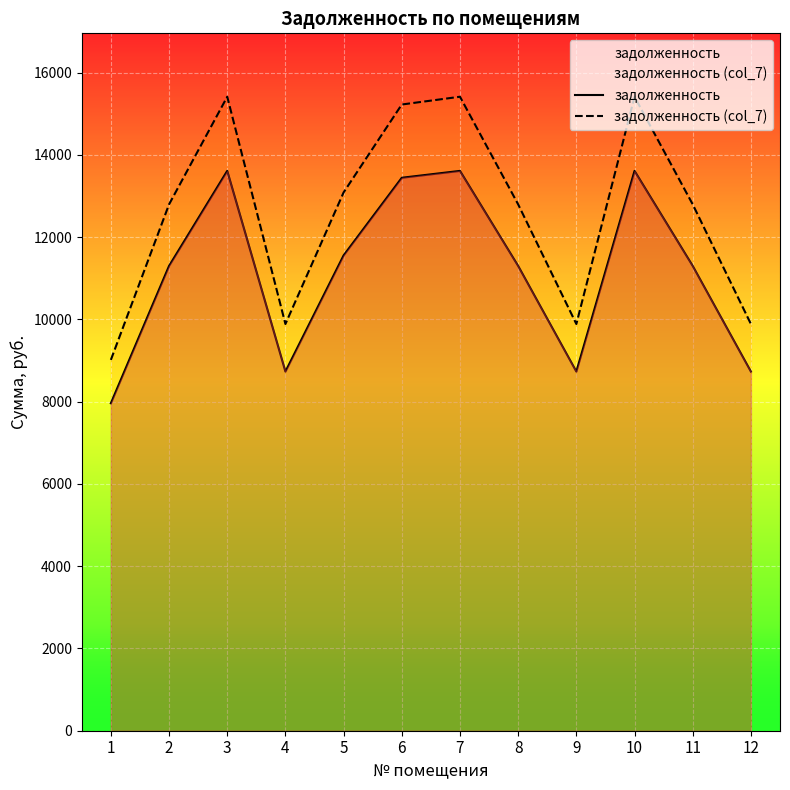

True or false: задолженность and задолженность (col_7) intersect in this chart.

False